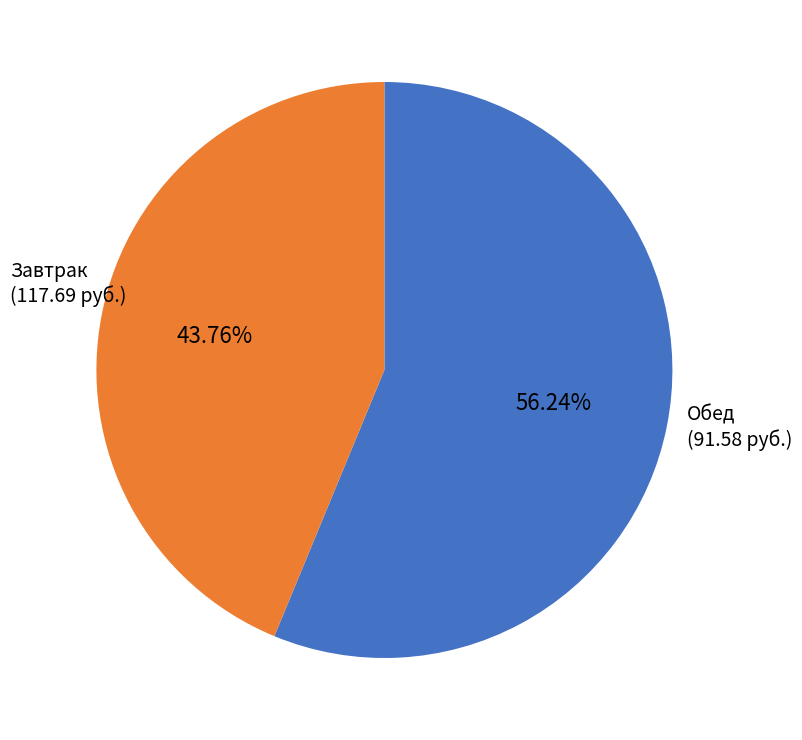

Does any single category account for the majority?

Yes